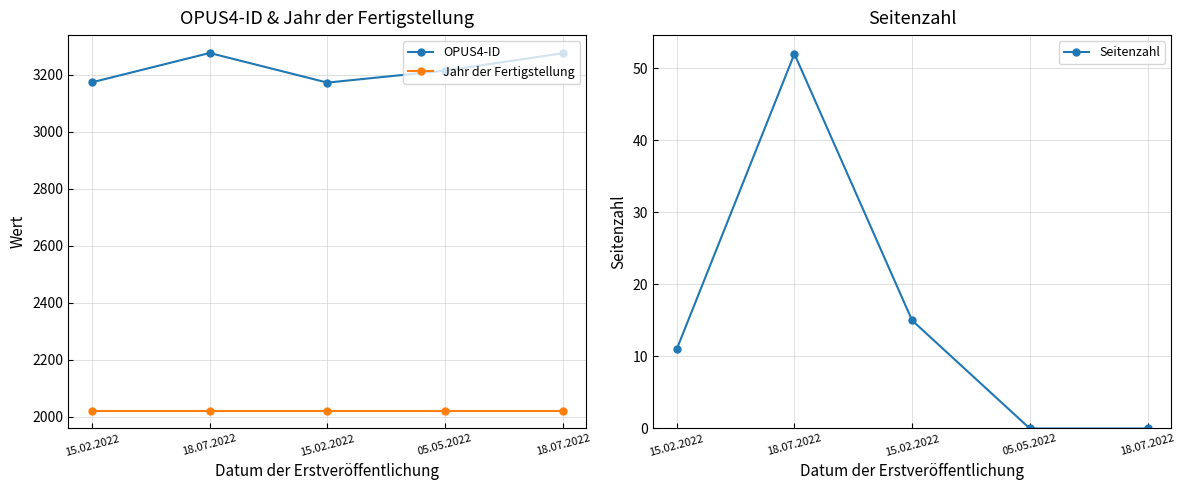

What value does the Jahr der Fertigstellung series have at 18.07.2022?

2021